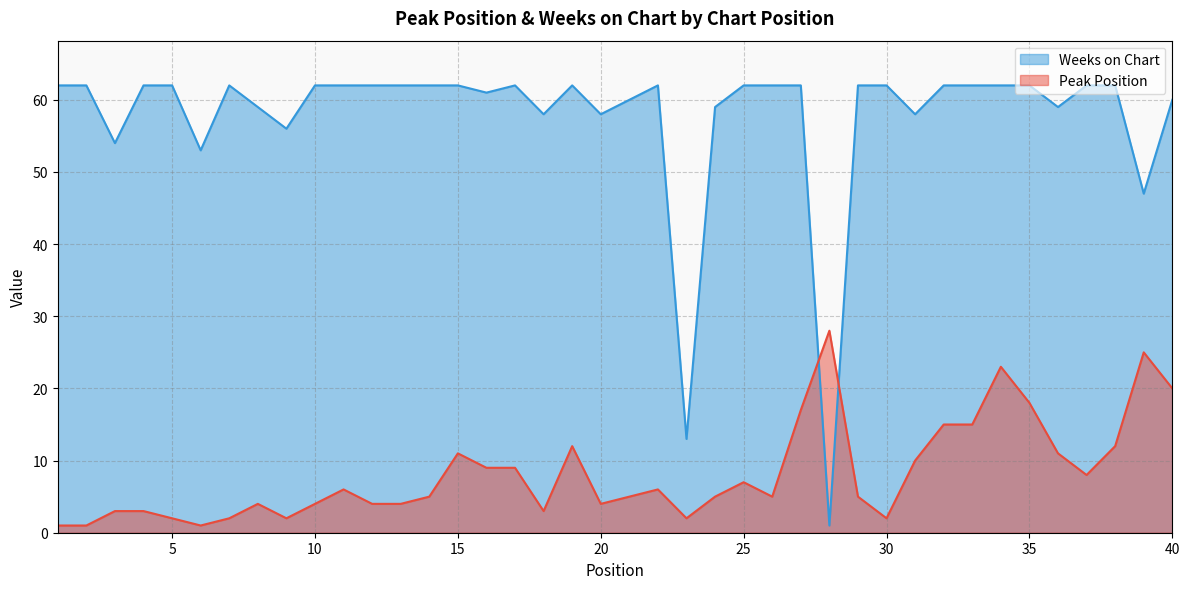

Reading left to right, transcribe all the data shown in this chart.

Peak Position: 1	1	3	3	2	1	2	4	2	4	6	4	4	5	11	9	9	3	12	4	5	6	2	5	7	5	17	28	5	2	10	15	15	23	18	11	8	12	25	20
Weeks on Chart: 62	62	54	62	62	53	62	59	56	62	62	62	62	62	62	61	62	58	62	58	60	62	13	59	62	62	62	1	62	62	58	62	62	62	62	59	62	62	47	60